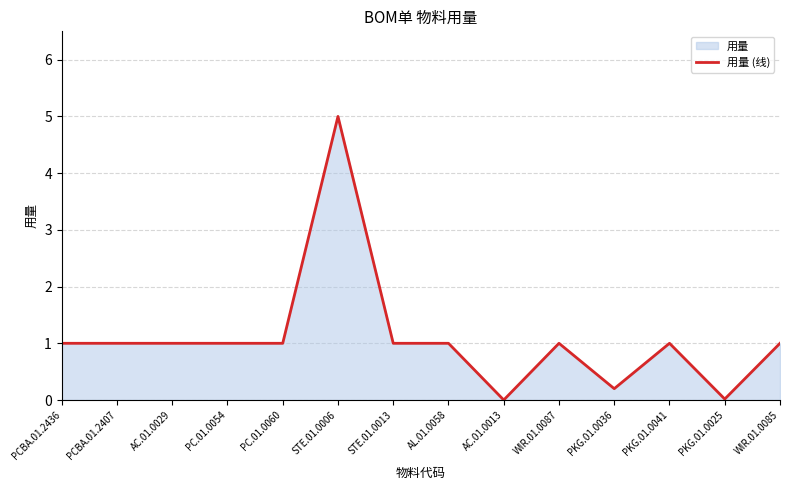

True or false: there are more than 0 points higher than both neighbors.

True